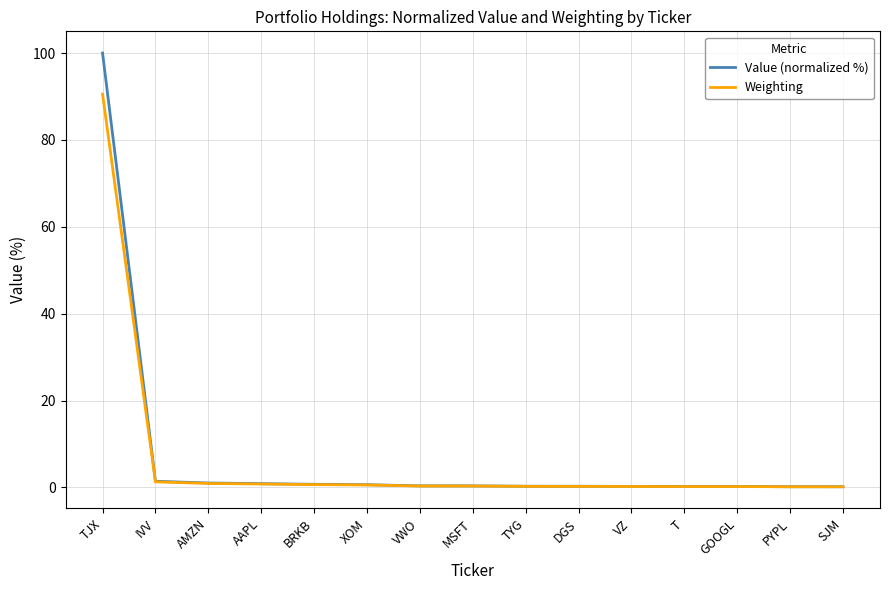

At which label does Weighting reach its peak?

TJX